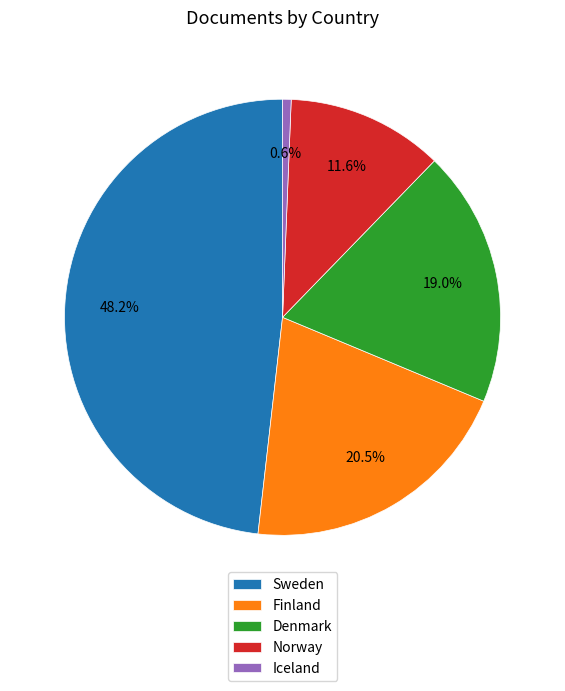

What is the largest slice in the pie chart?

Sweden